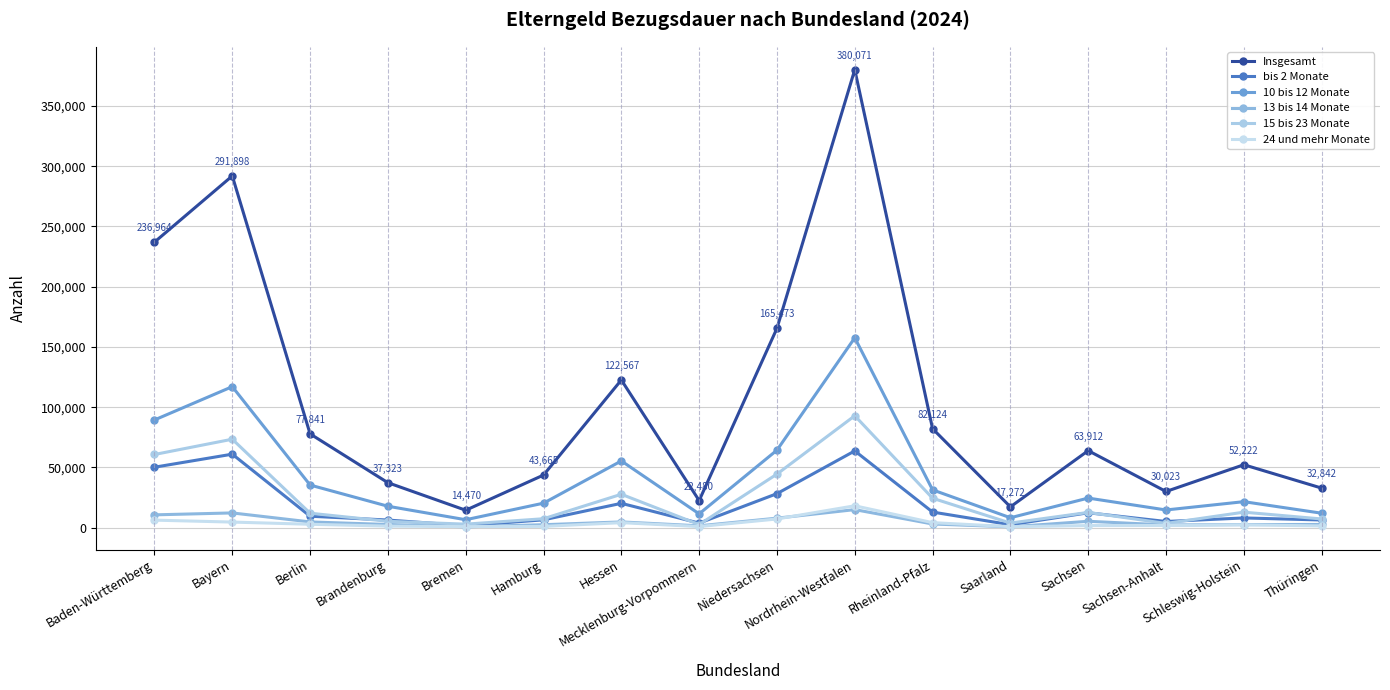

At which category does Insgesamt reach its first local peak?

Bayern